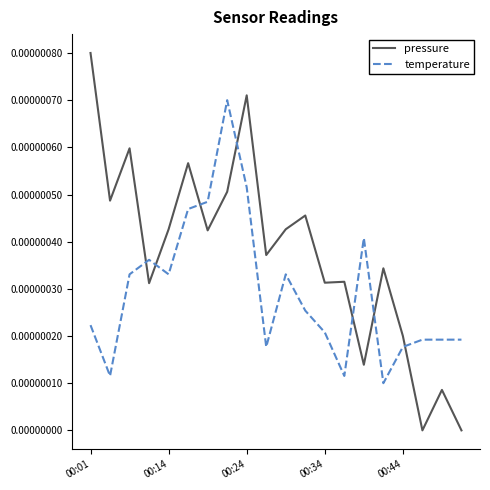

Which series has the widest spread of values?

pressure